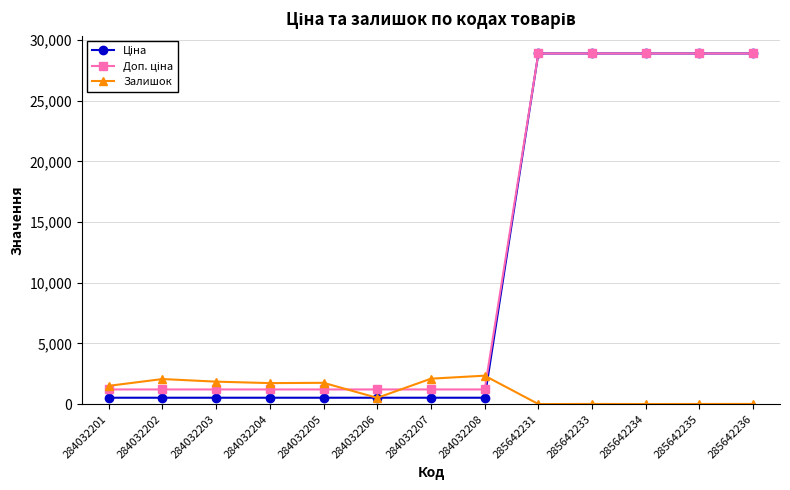

What is the value of the Залишок point at the 3rd from the left?

1854.0